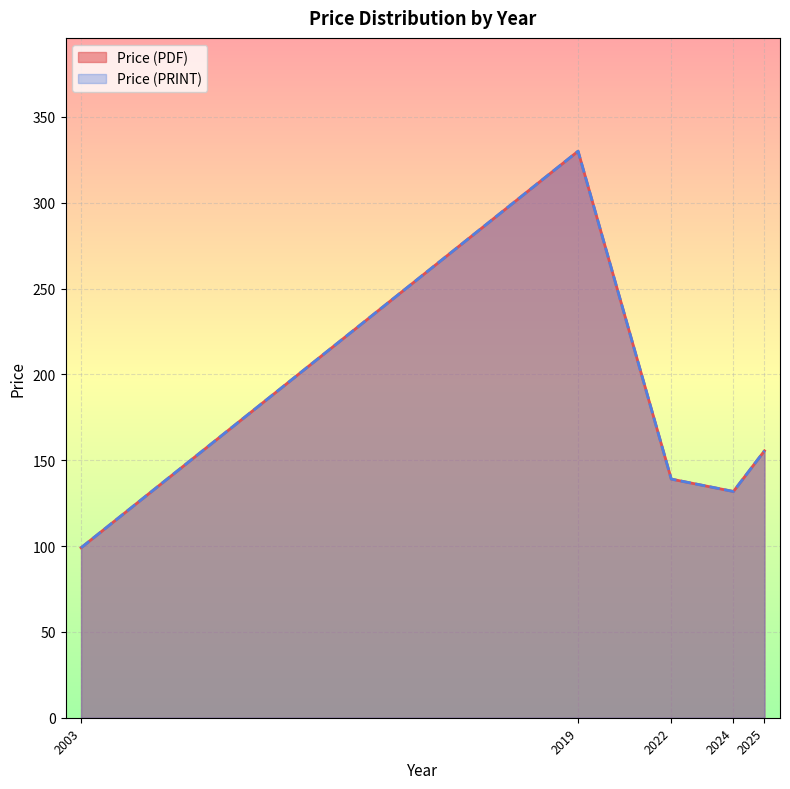

True or false: Price (PDF) and Price (PRINT) intersect in this chart.

False